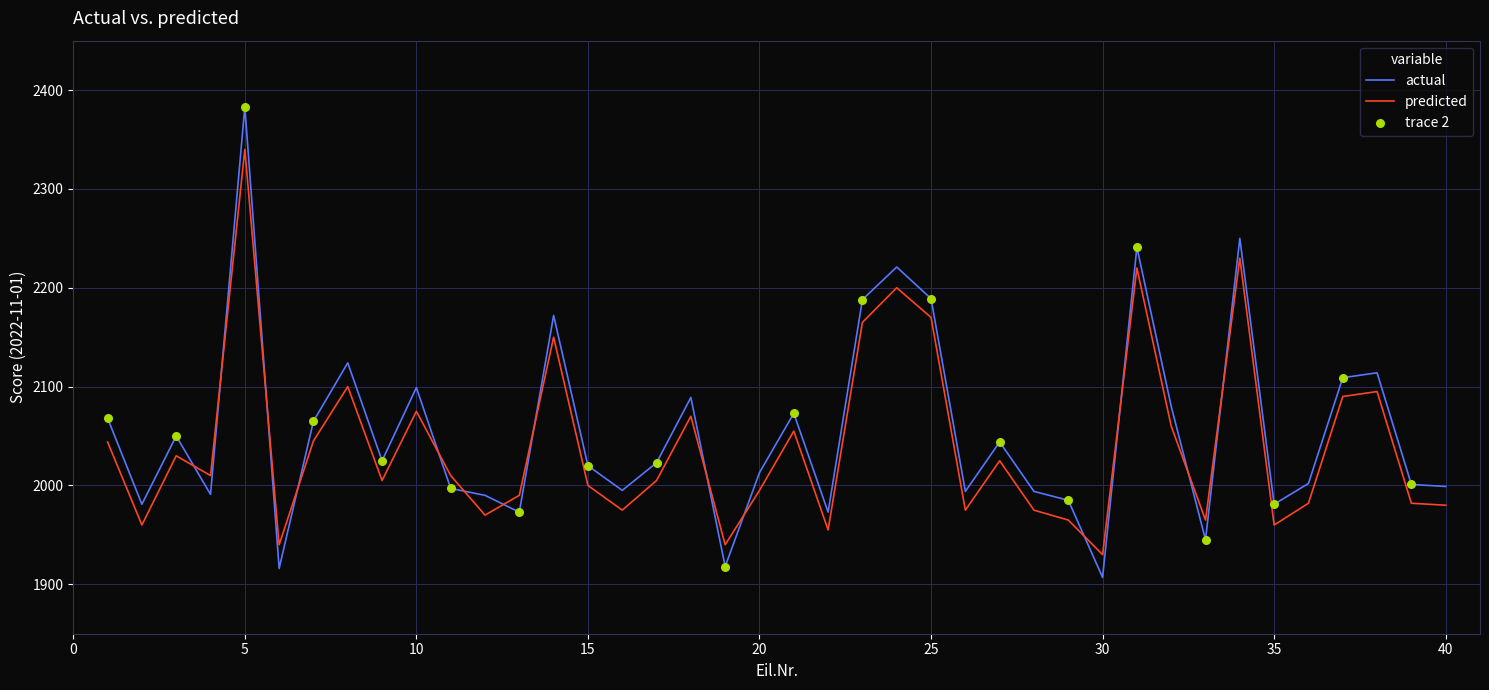

Which series has the widest spread of values?

actual